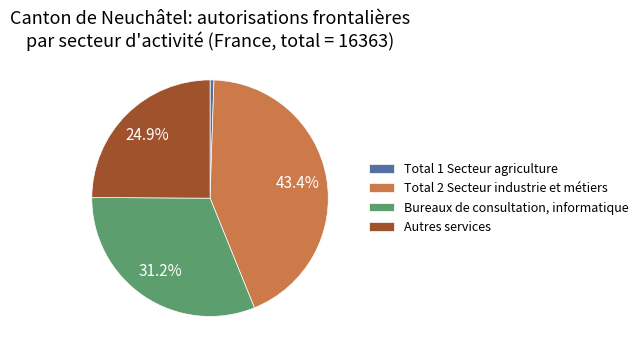

Is it true that Total 2 Secteur industrie et métiers is 29% of the pie?

False